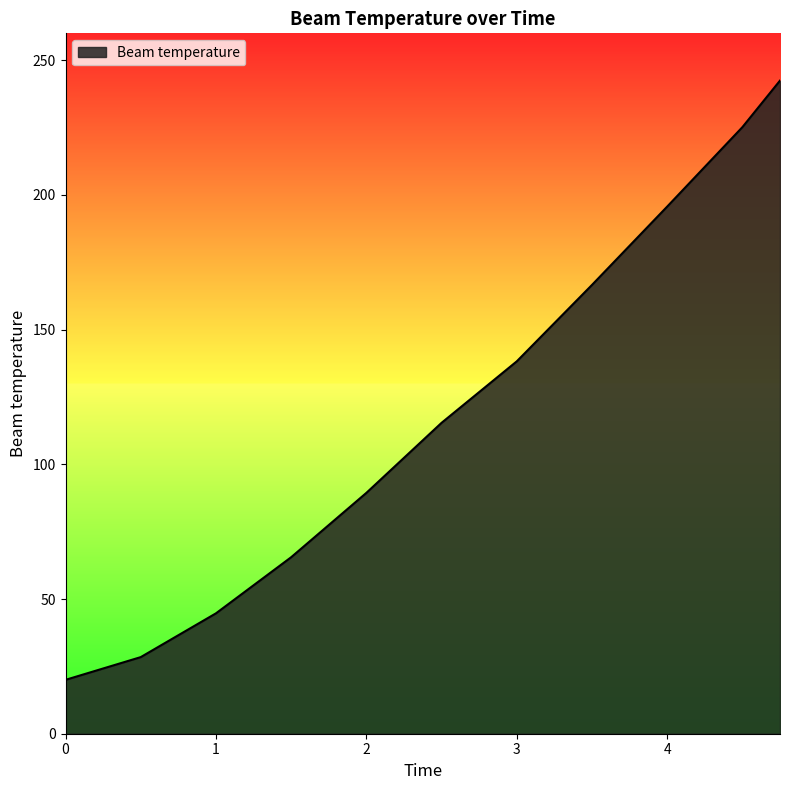

What is the smallest value displayed?

20.0